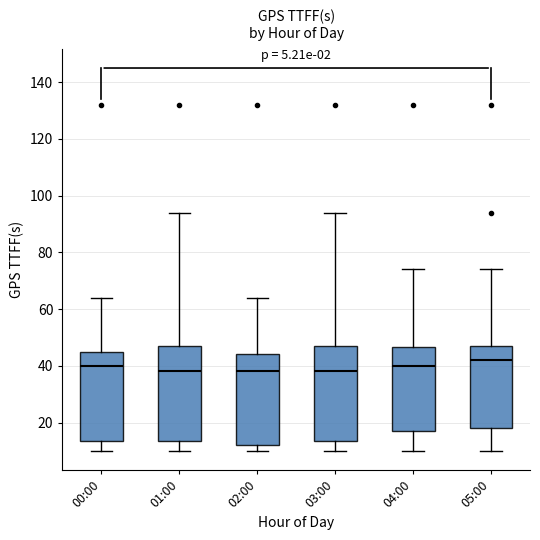

Which box has the highest median line?

05:00